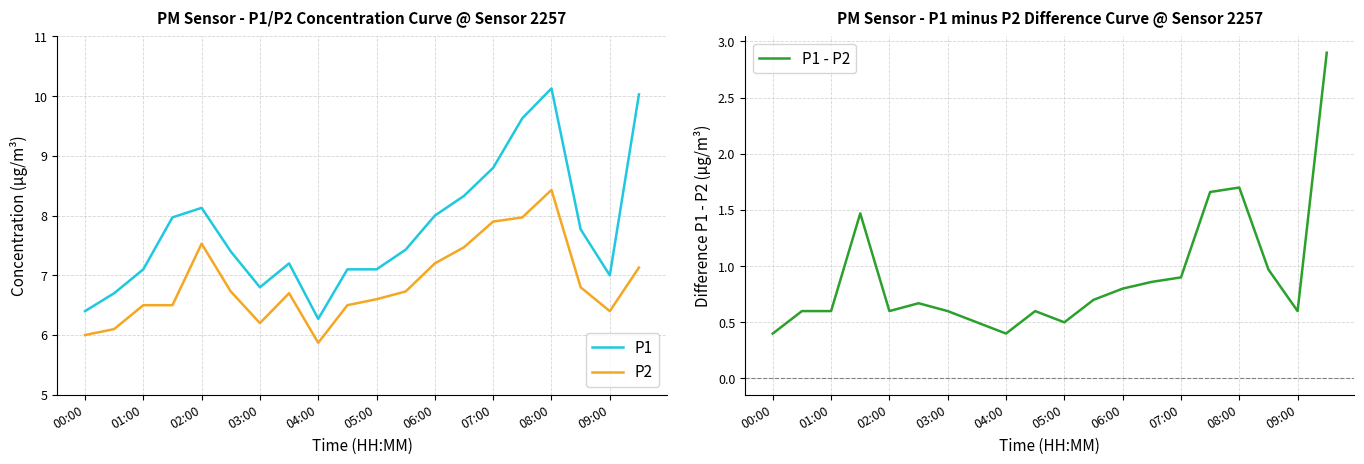

True or false: P1 - P2 has a value of 0.3 at 02:00.

False